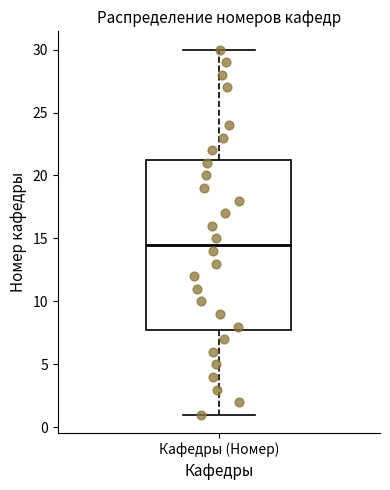

Read this box plot against the y-axis: the position of the median line, the range covered by the box, and the ends of both whiskers. The values are not printed on the chart, so give them approximately, as read against the axis.

median 14.5, box 8.0 to 21.5, whiskers 1.0 to 30.0